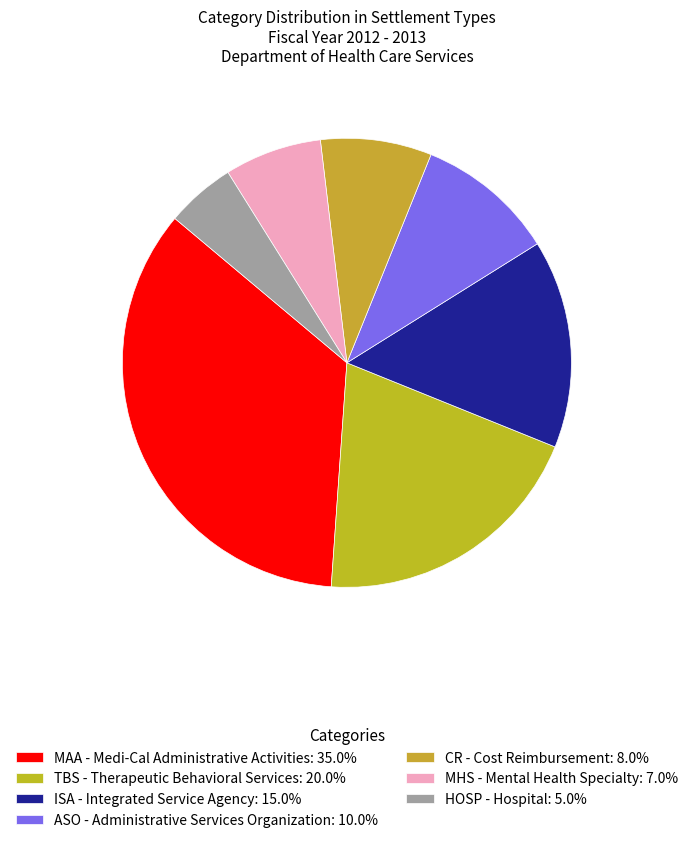

True or false: MAA - Medi-Cal Administrative Activities accounts for 35% of the total.

True